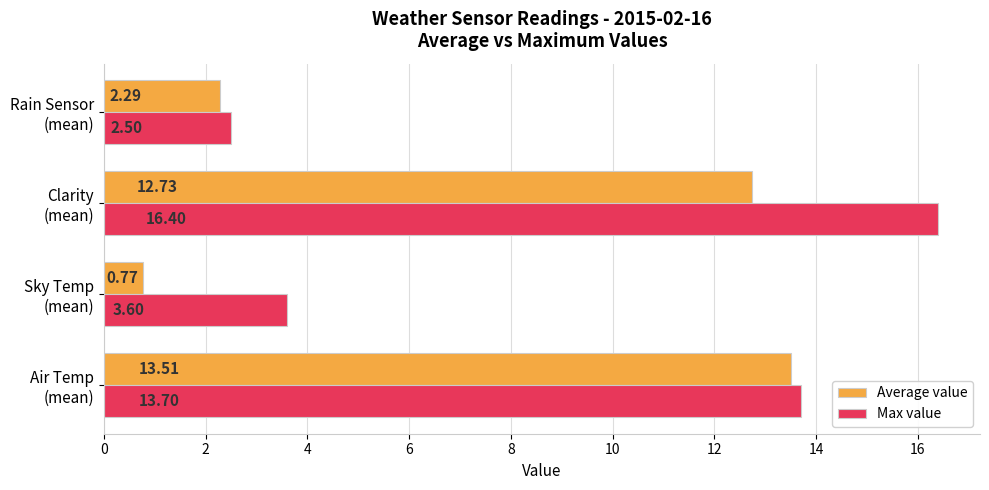

Rank the series by their maximum value, from highest to lowest.

Max value, Average value